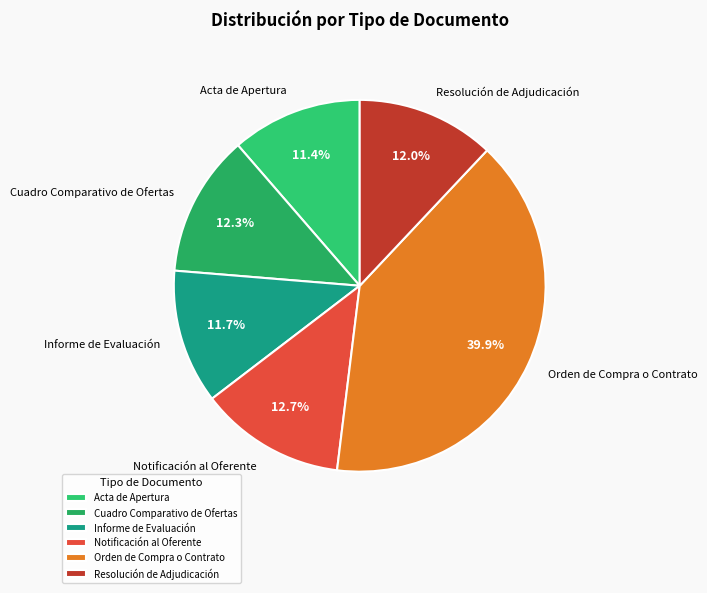

How many slices are in this pie chart?

6